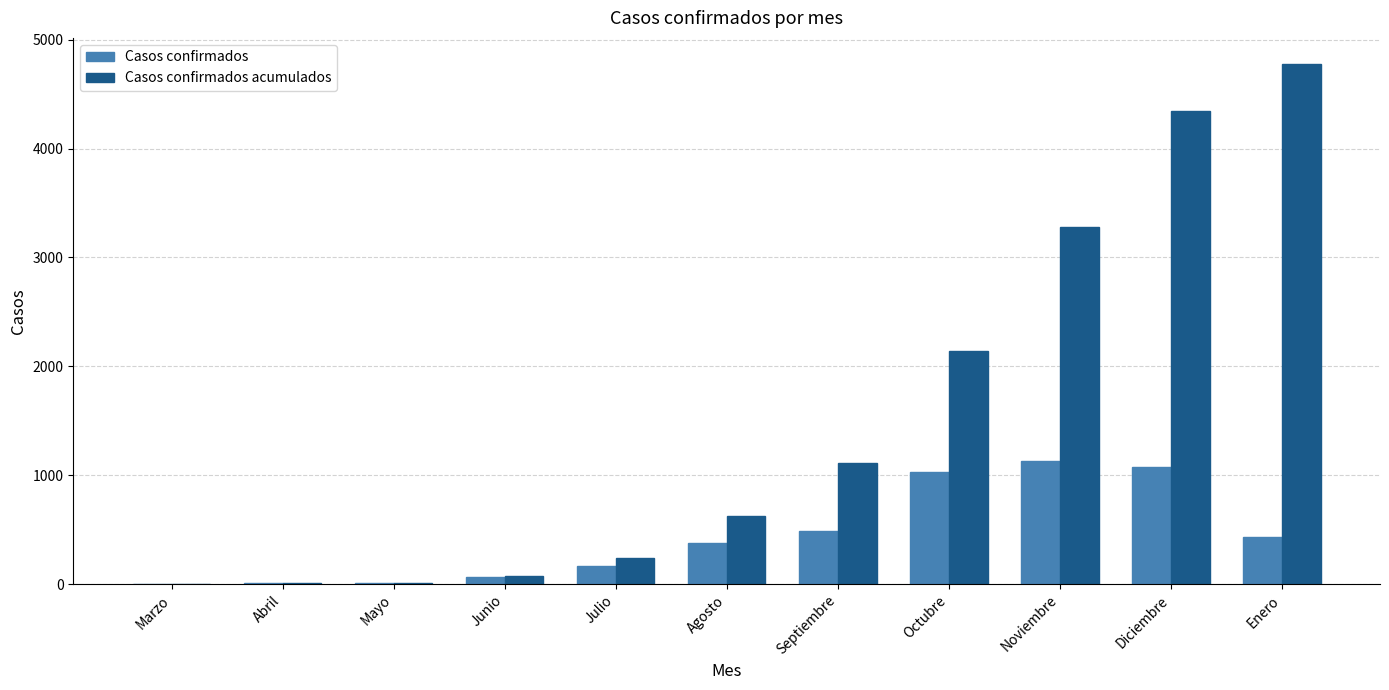

Which category has the highest value in the Casos confirmados acumulados series?

Enero